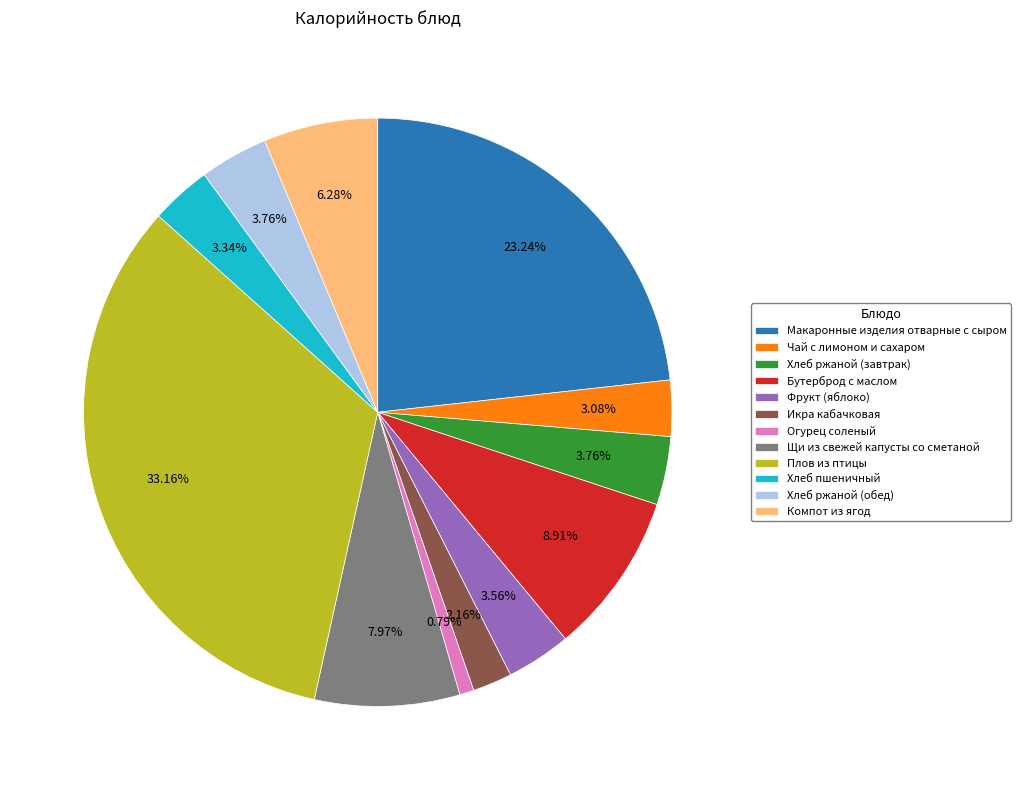

To the nearest percent, what is the combined percentage of Щи из свежей капусты со сметаной and Фрукт (яблоко)?

12%